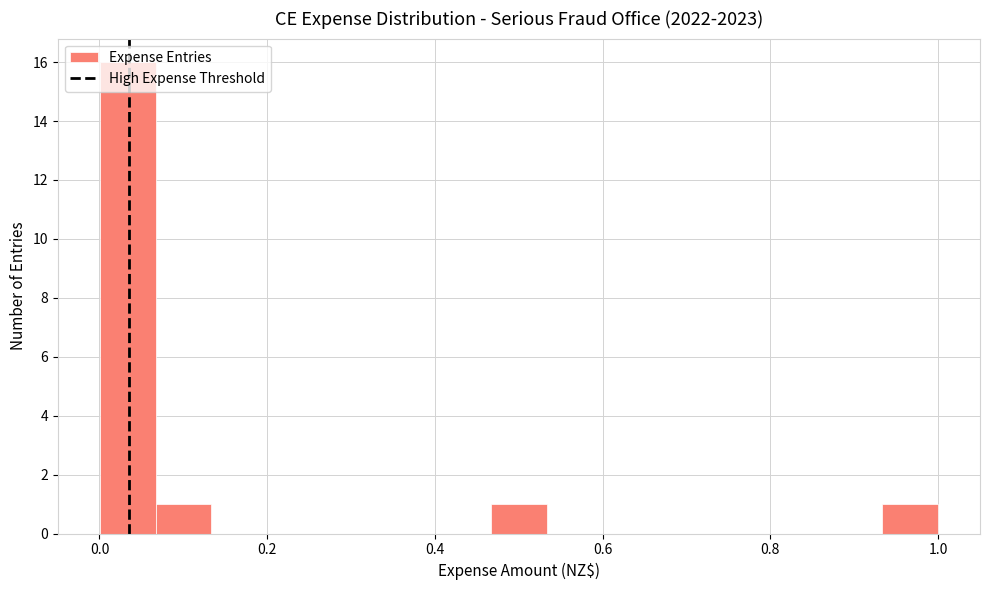

Around what value on the x-axis is the tallest bar? Give the approximate position of its centre, as read against the axis.

0.04